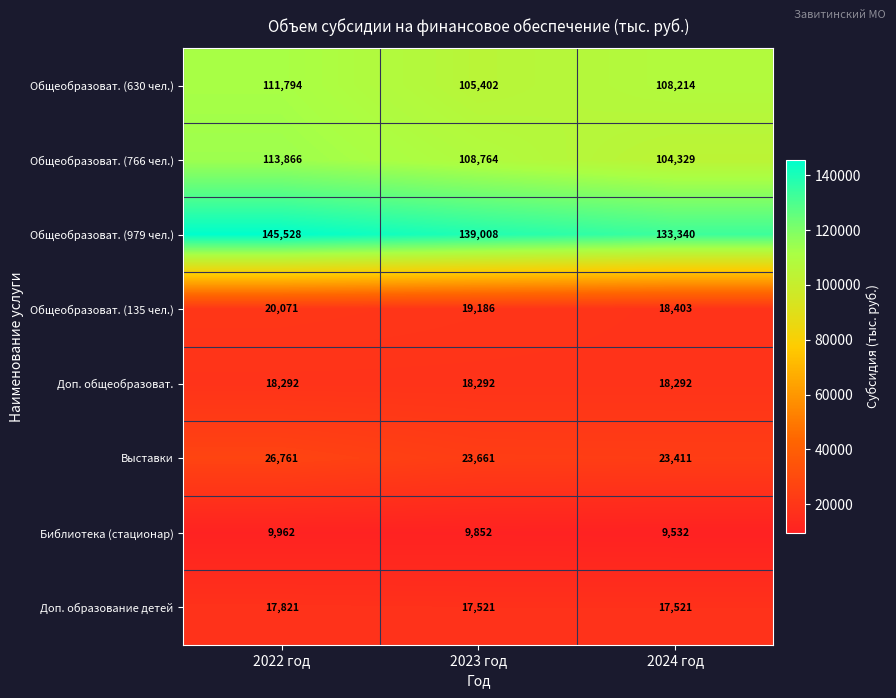

Which series has the largest total across all categories?

Общеобразоват. (979 чел.)